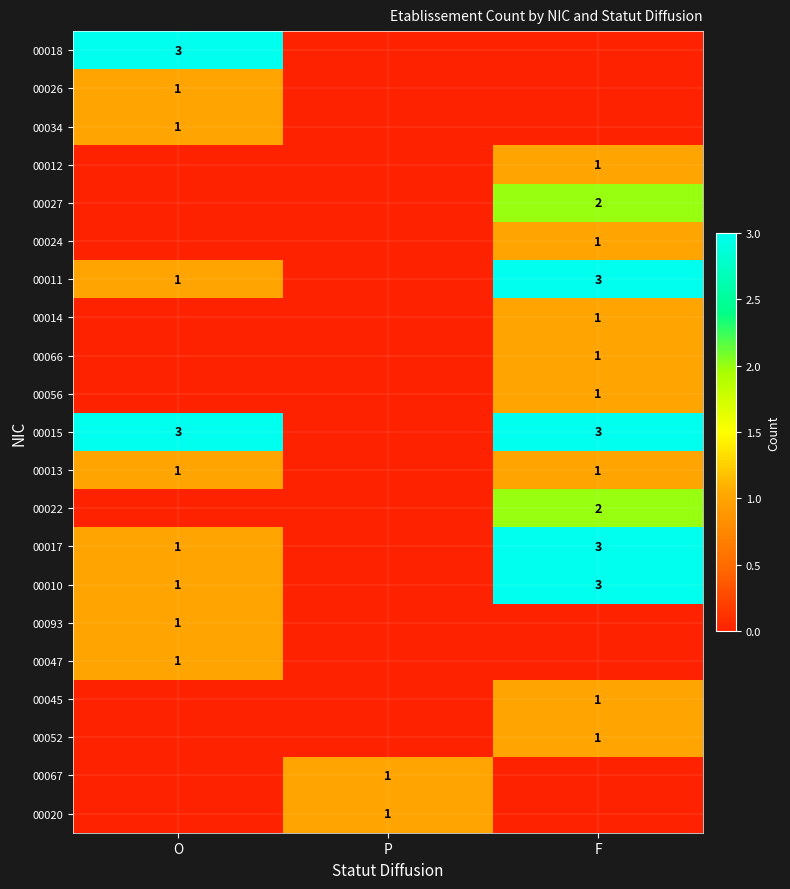

The 00015 series shows 1 at O. True or false?

False